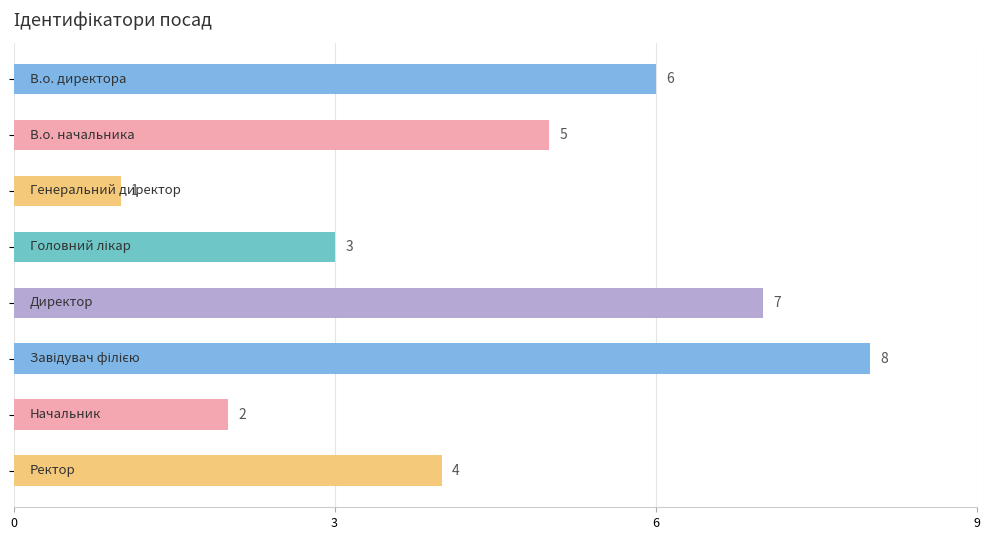

What is the difference between the second highest and second lowest values?

5